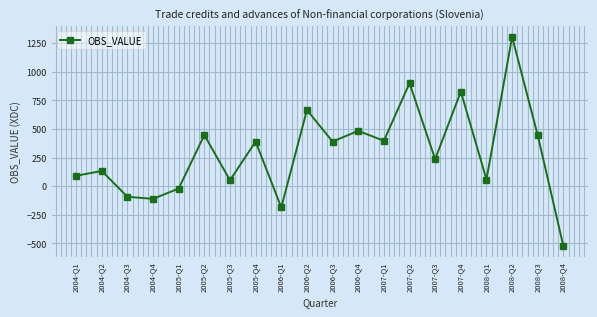

Approximately how many times larger is the value at 2005-Q2 compared to 2005-Q4?

1.1